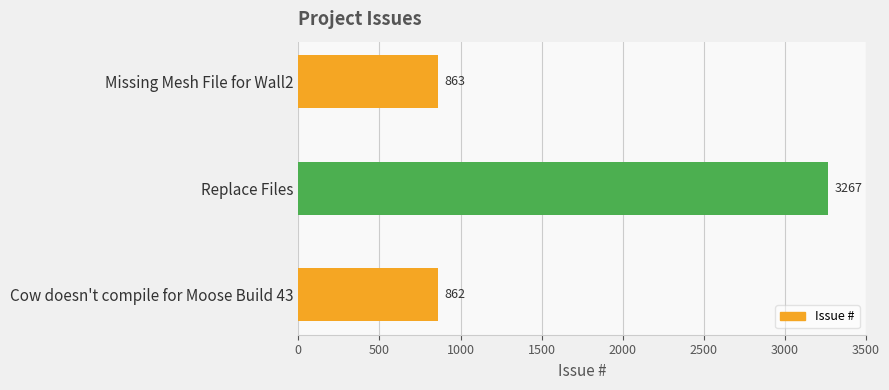

Is it true that the value at Cow doesn't compile for Moose Build 43 is 862?

True